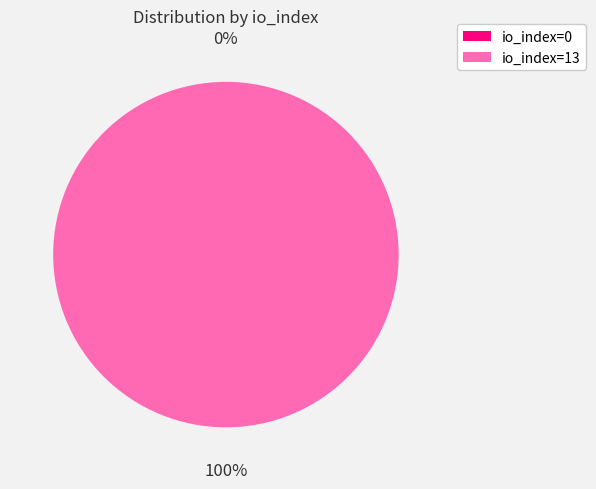

To the nearest percent, what is the average slice percentage?

50%